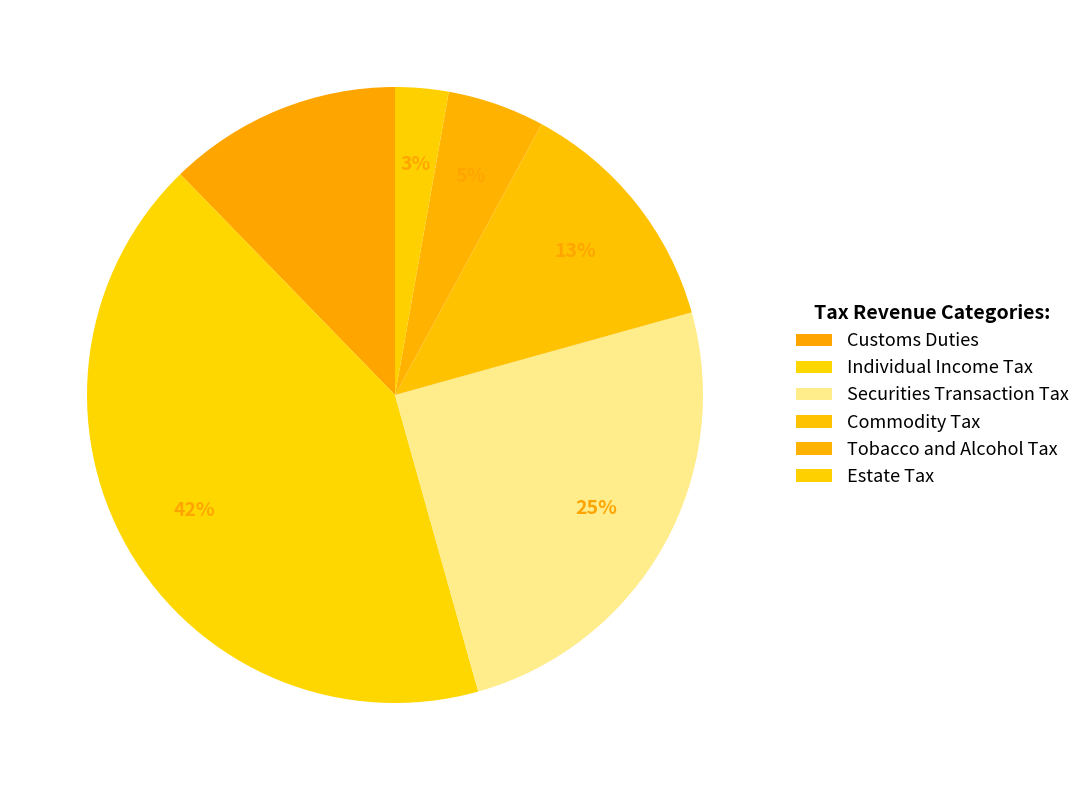

True or false: Commodity Tax accounts for 18% of the total.

False